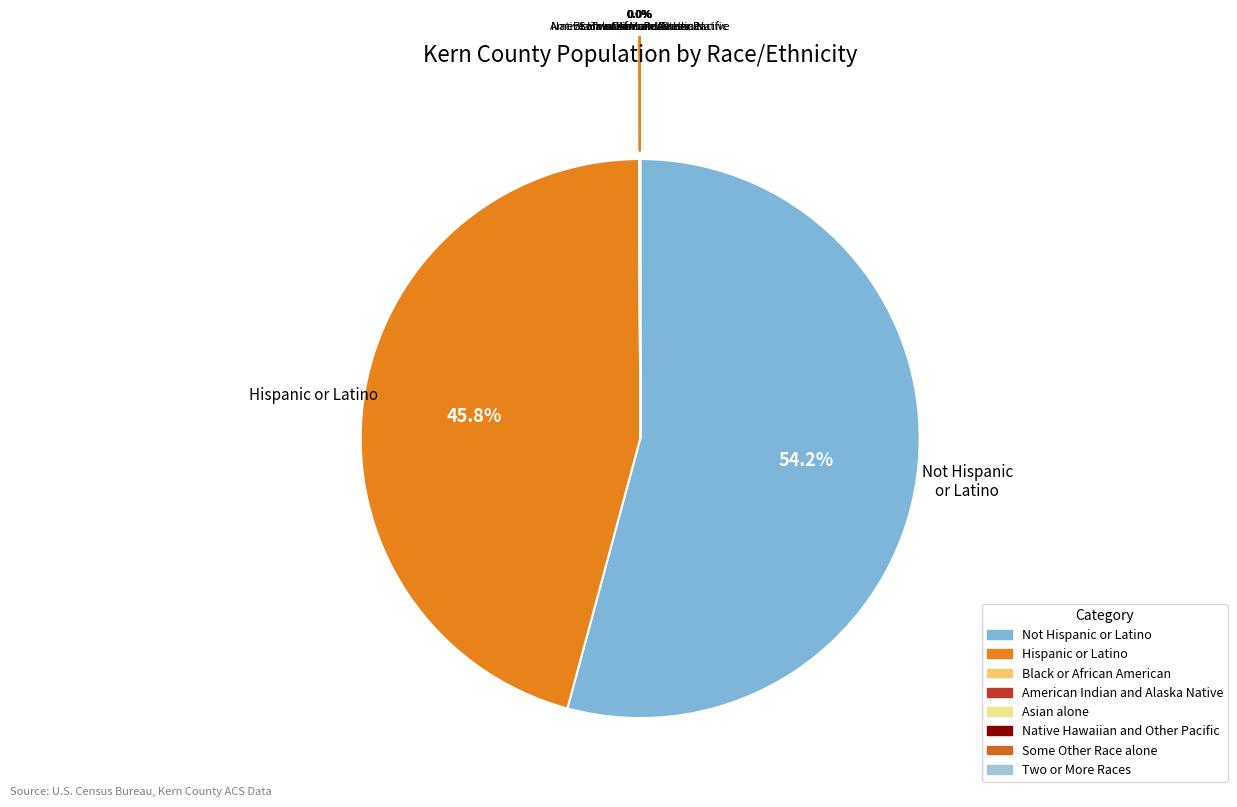

What percentage is NOT represented by Native Hawaiian and Other Pacific?

100.0%